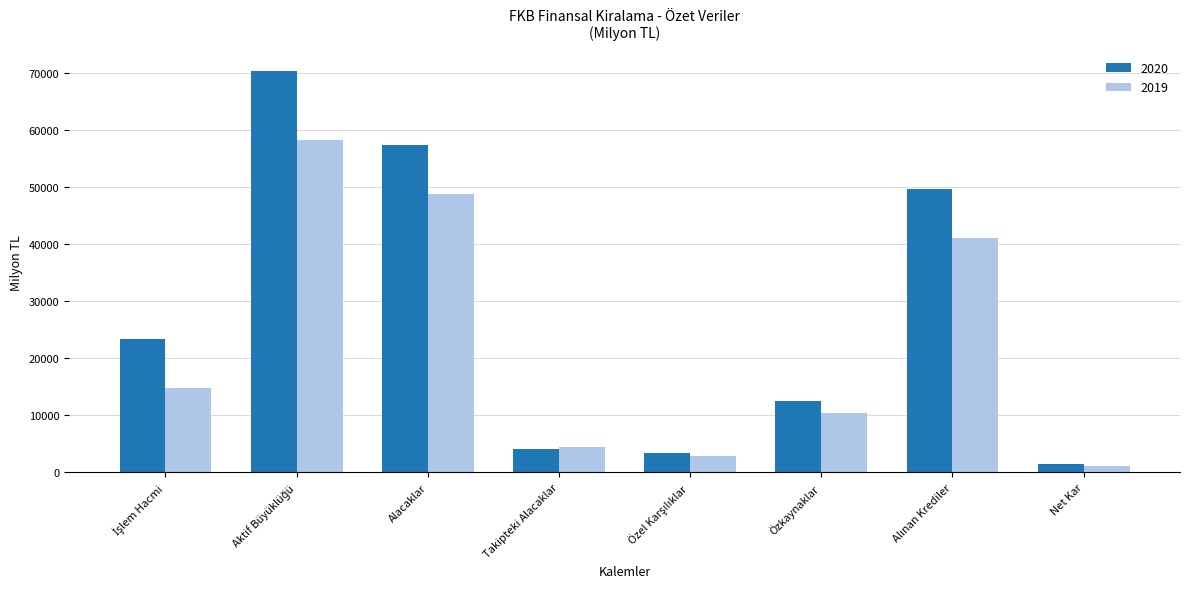

The value of 2019 at Takipteki Alacaklar is 4416.0. True or false?

True